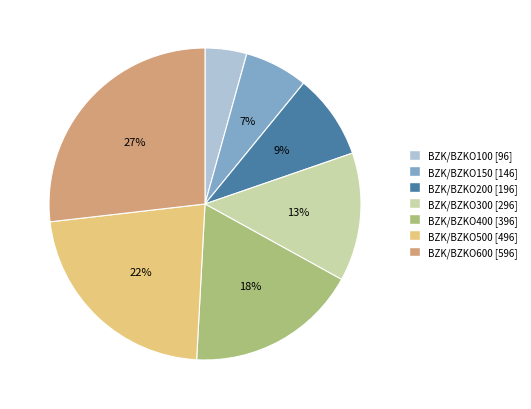

How many slices are in this pie chart?

7